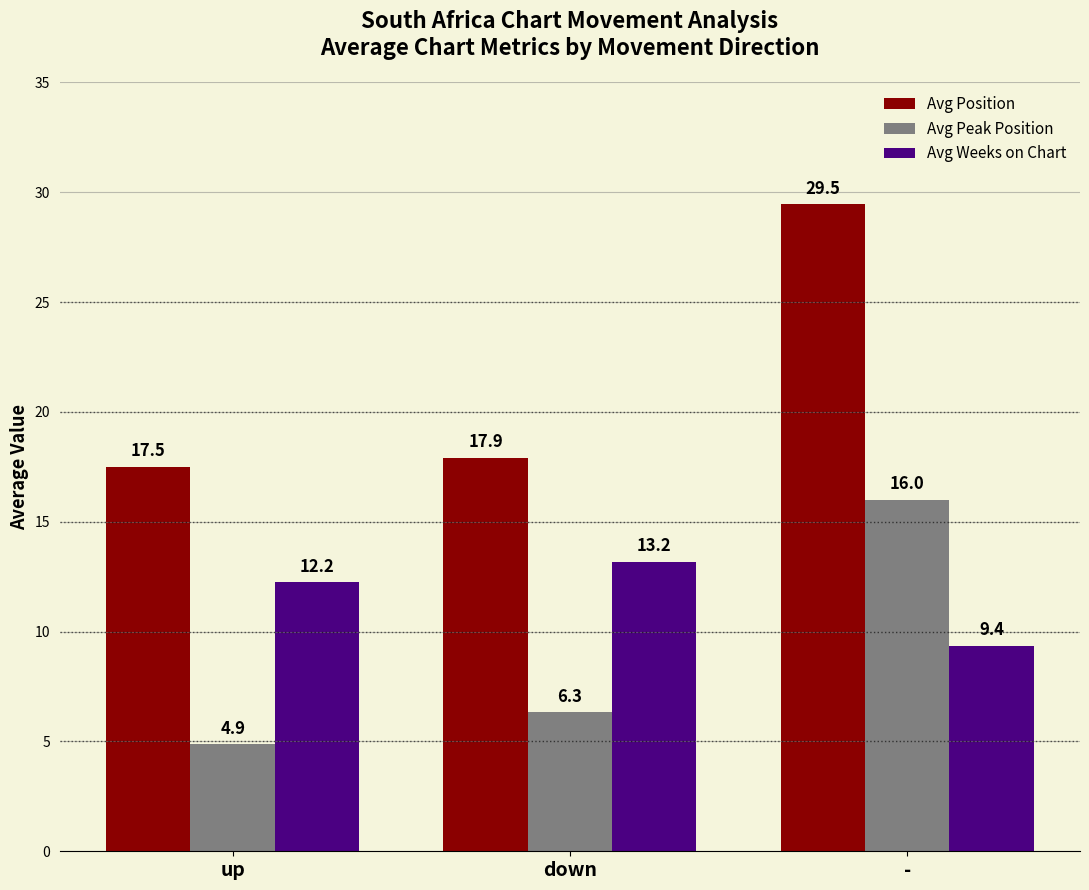

Rank the series by their average value, from lowest to highest.

Avg Peak Position, Avg Weeks on Chart, Avg Position